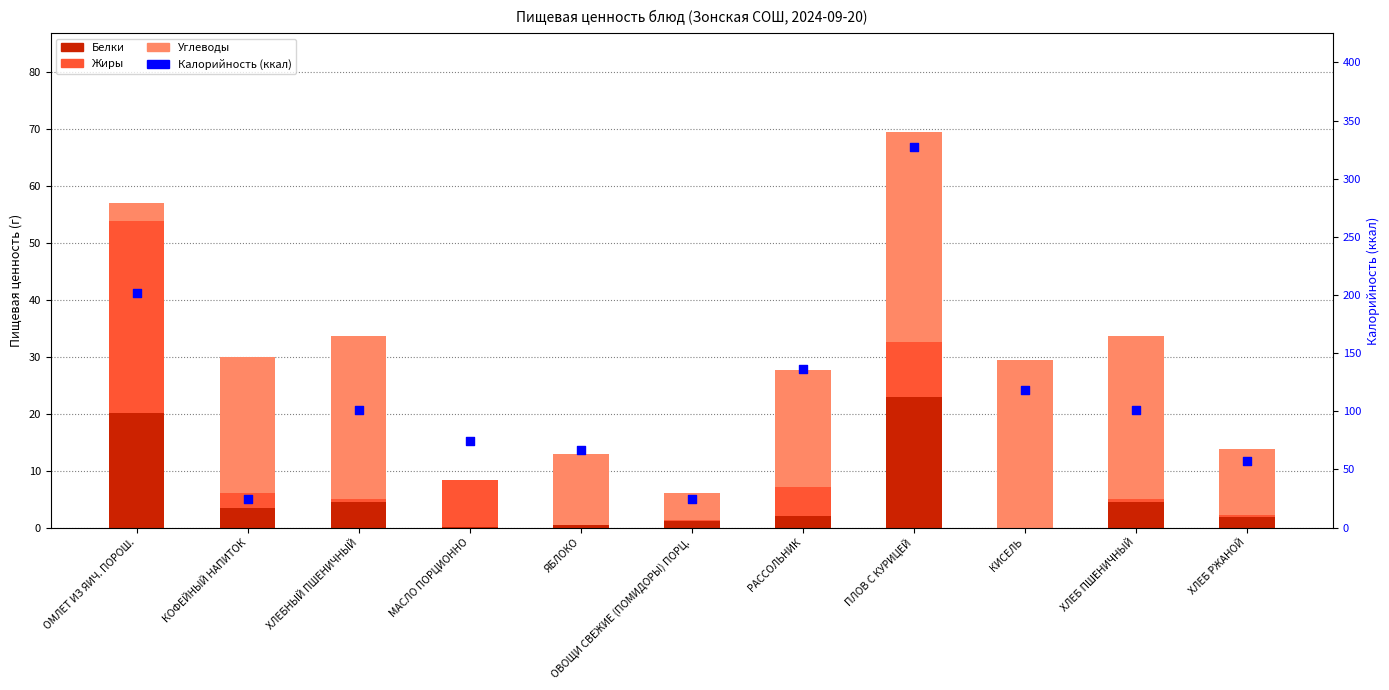

Which series contains the highest Y value?

Калорийность (ккал)